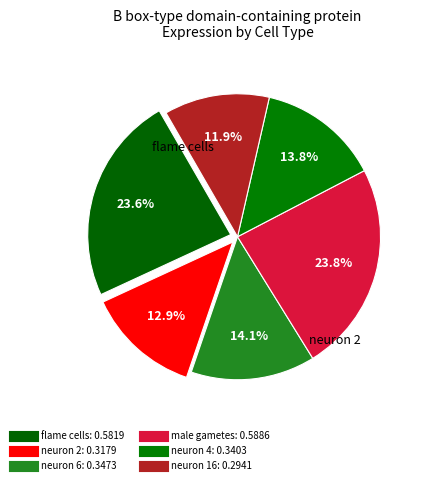

The male gametes slice represents 24% of the pie. True or false?

True